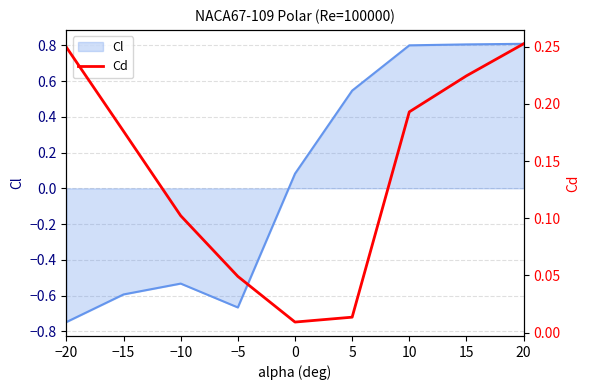

The value of Cl at −15 is -0.6. True or false?

True